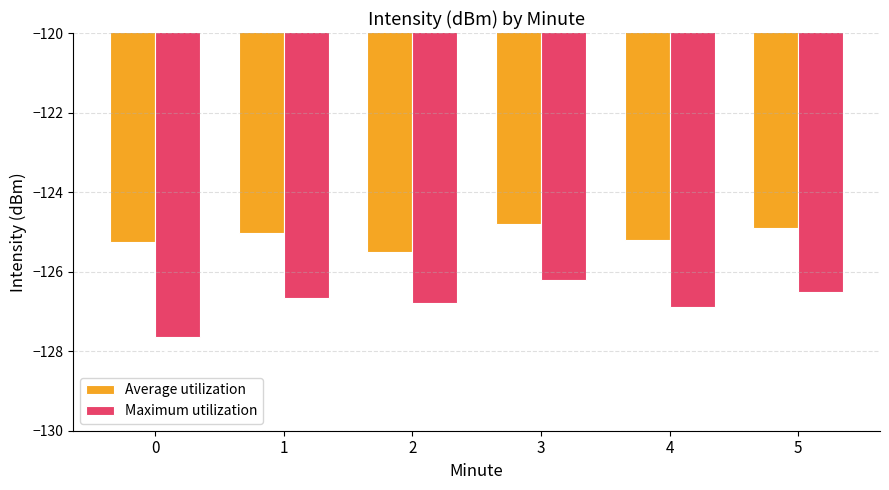

Does the chart contain stacked bars?

No